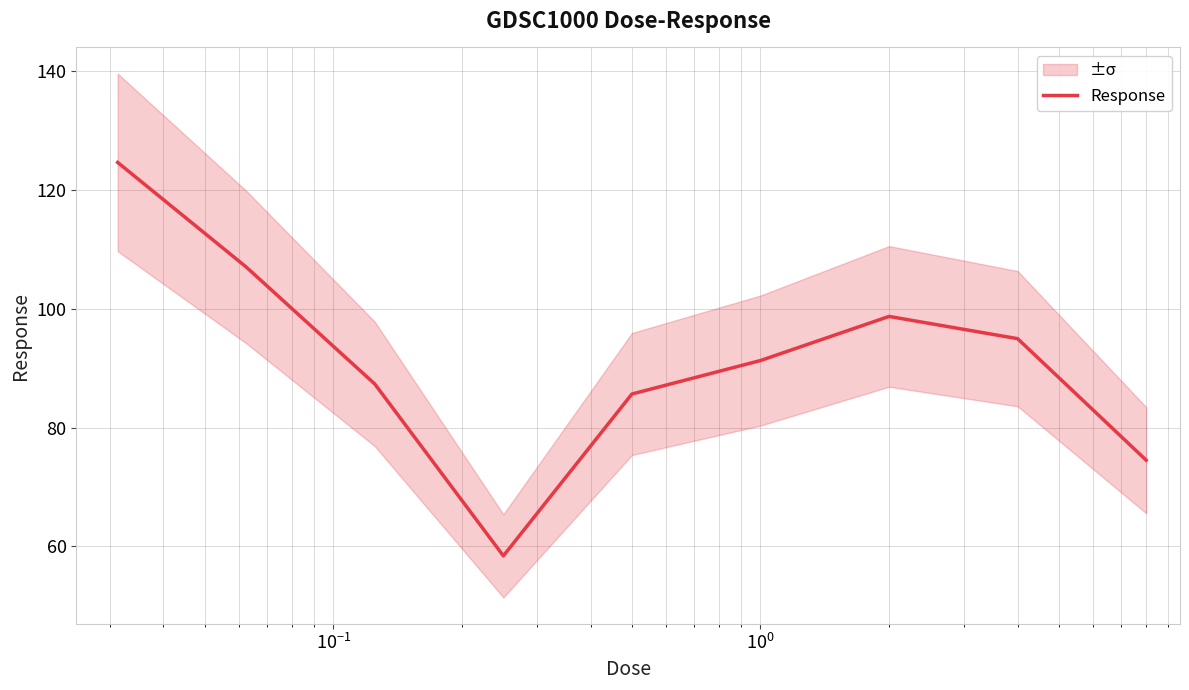

What is the maximum value shown in the chart?

124.7